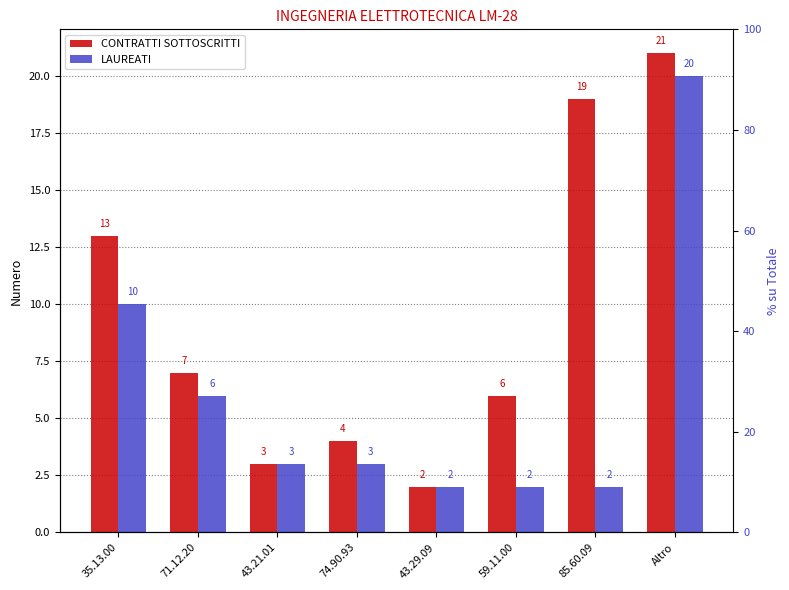

What are all the series names shown in the legend?

CONTRATTI SOTTOSCRITTI, LAUREATI